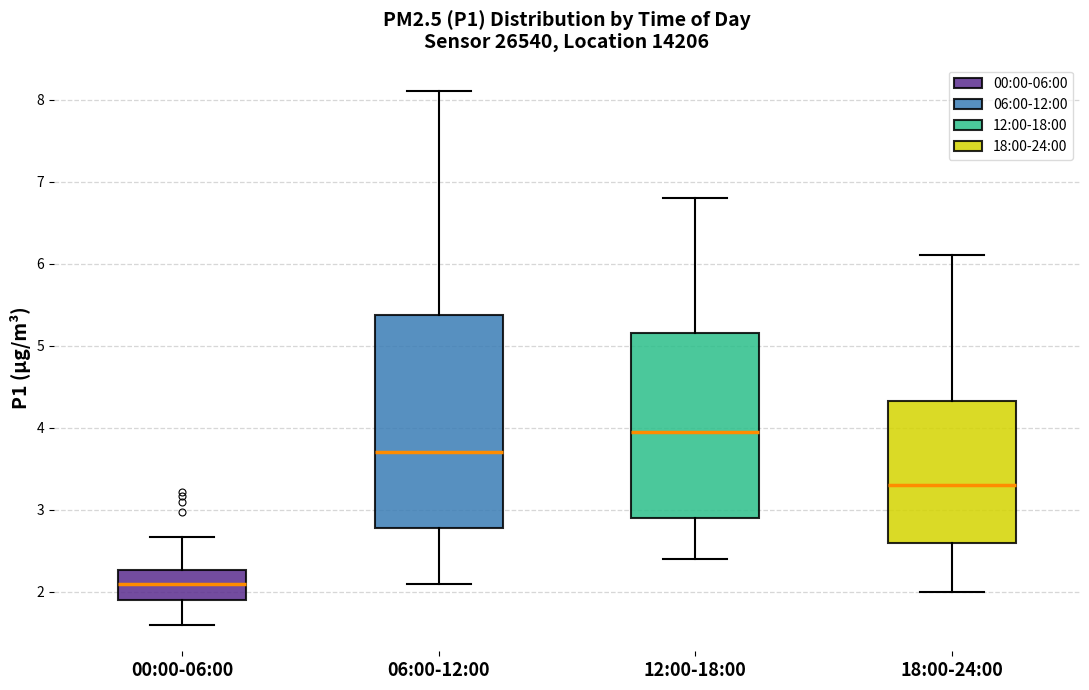

Comparing the boxes themselves (not the whiskers), which one is the tallest?

06:00-12:00